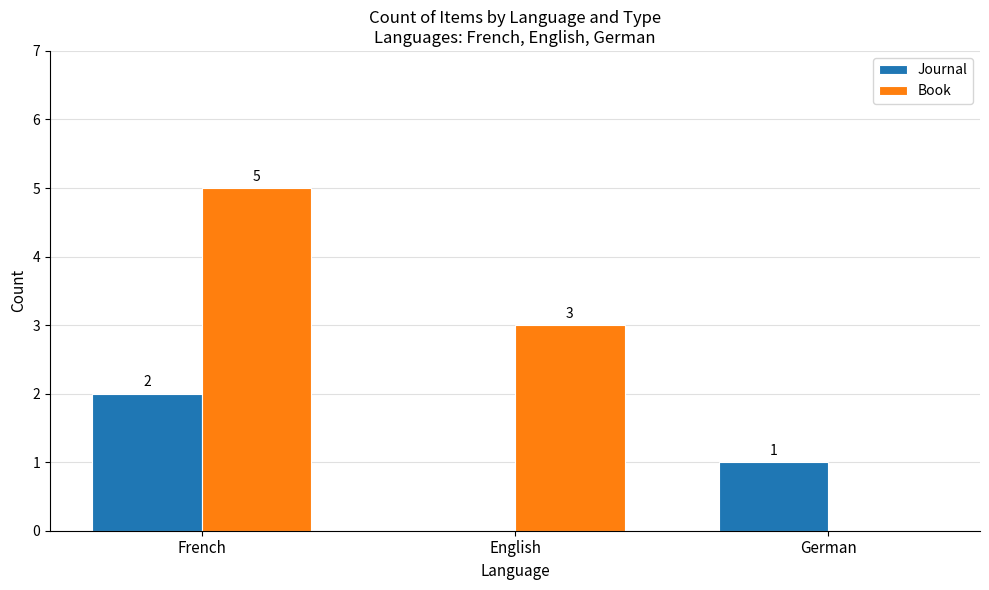

Are the bars grouped side by side (vs. stacked)?

Yes